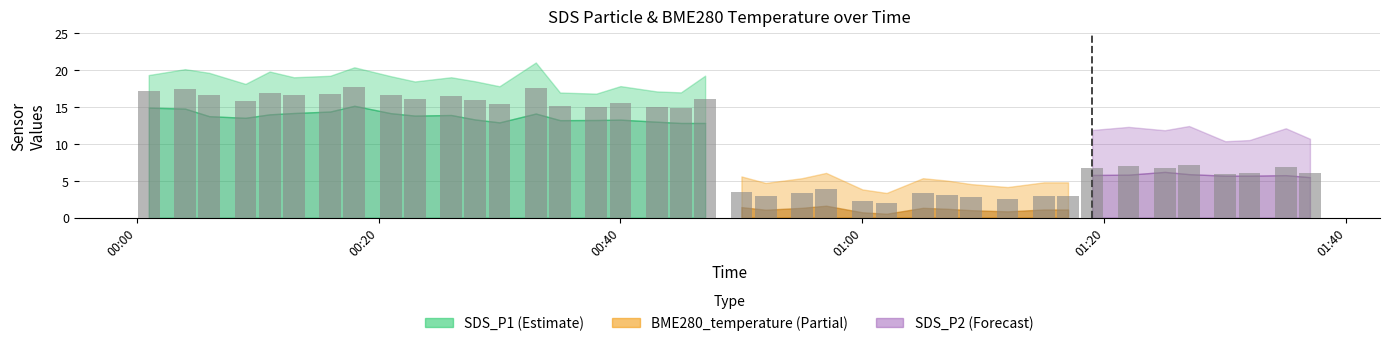

What is the label of the 28th bar from the left?

2023/08/29 01:07